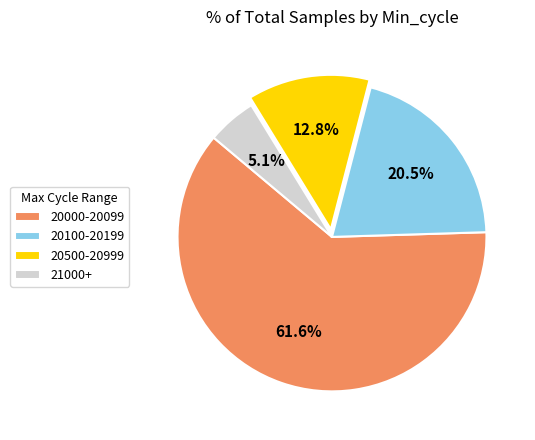

What is the total percentage of 21000+ and 20000-20099?

66.7%